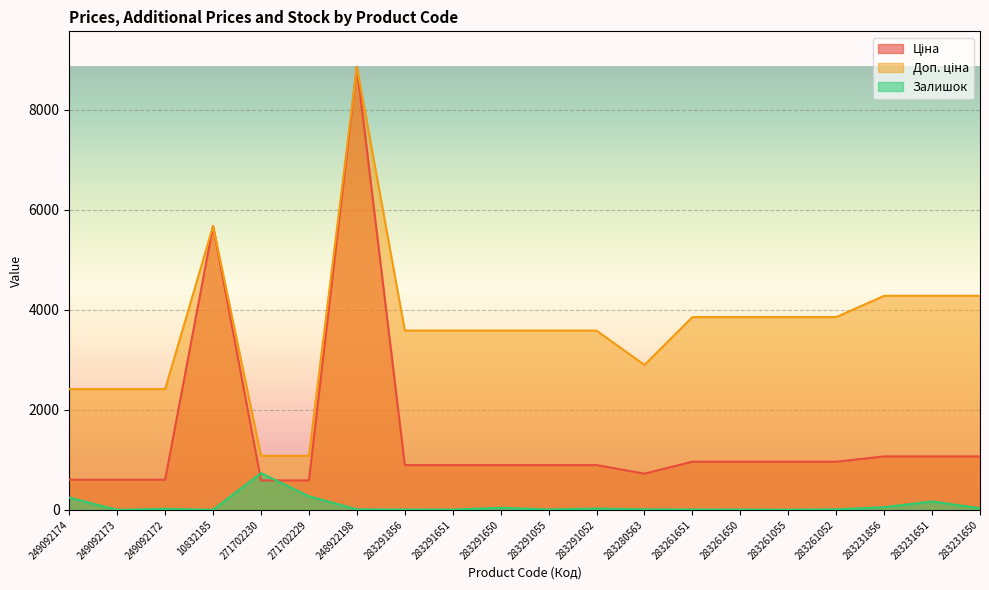

List the series in order of their peak value, highest first.

Ціна, Доп. ціна, Залишок